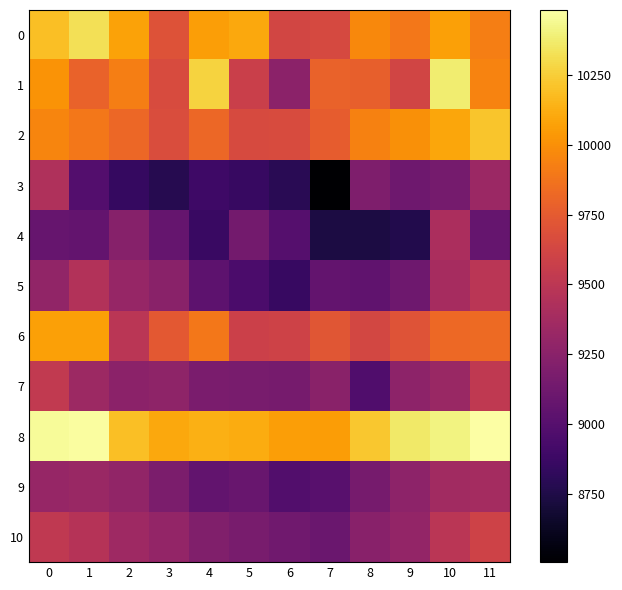

At which category is the sum across all series the highest?

10